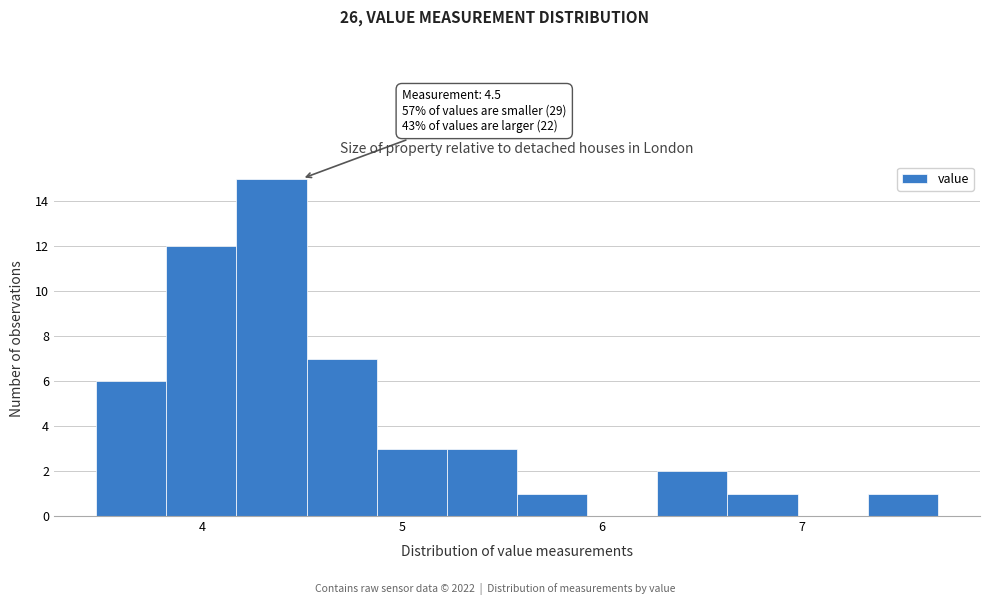

Read against the x-axis, roughly where is the centre of the tallest bar?

4.3